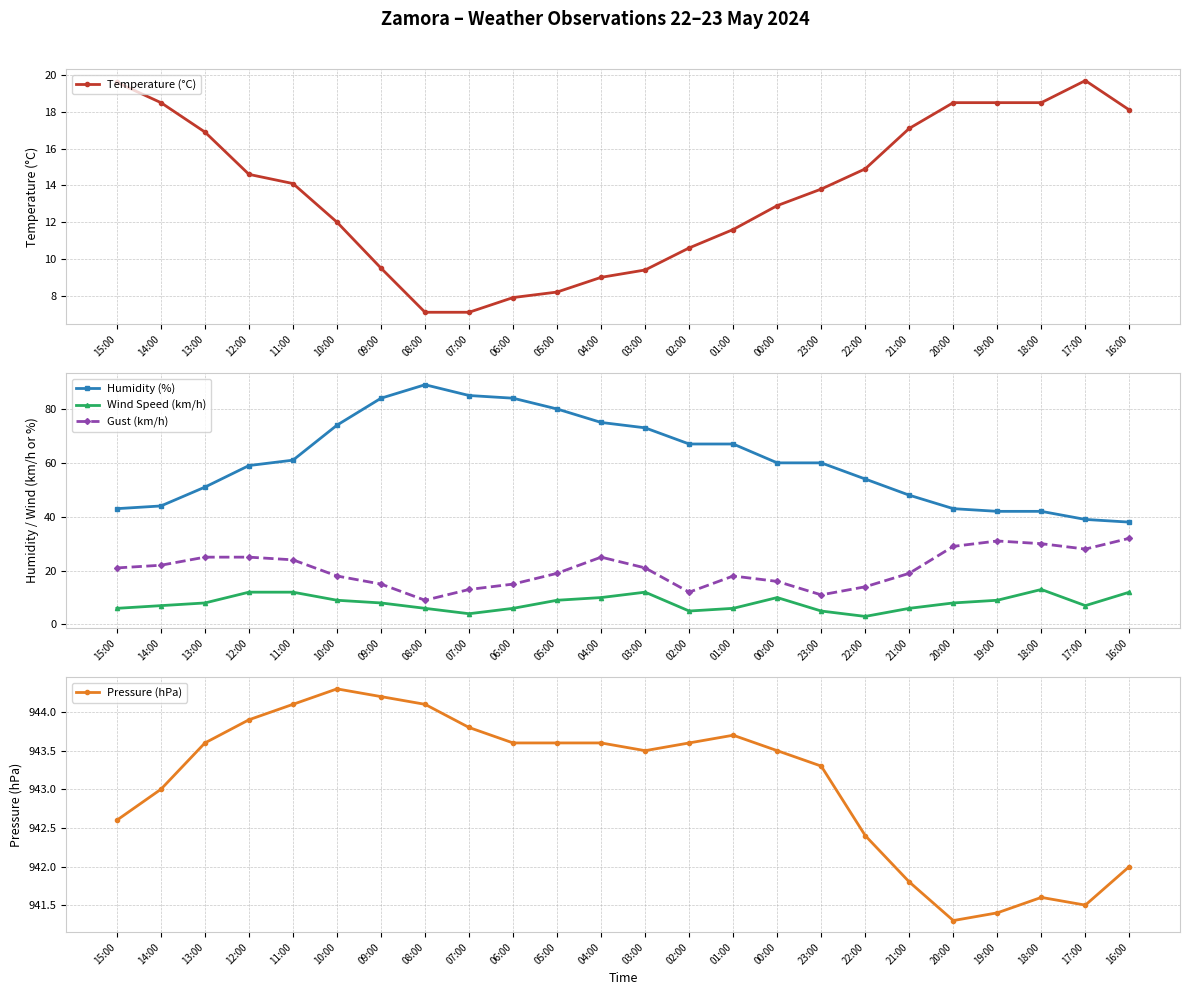

List the series in order of their peak value, lowest first.

Wind Speed (km/h), Temperature (°C), Gust (km/h), Humidity (%), Pressure (hPa)